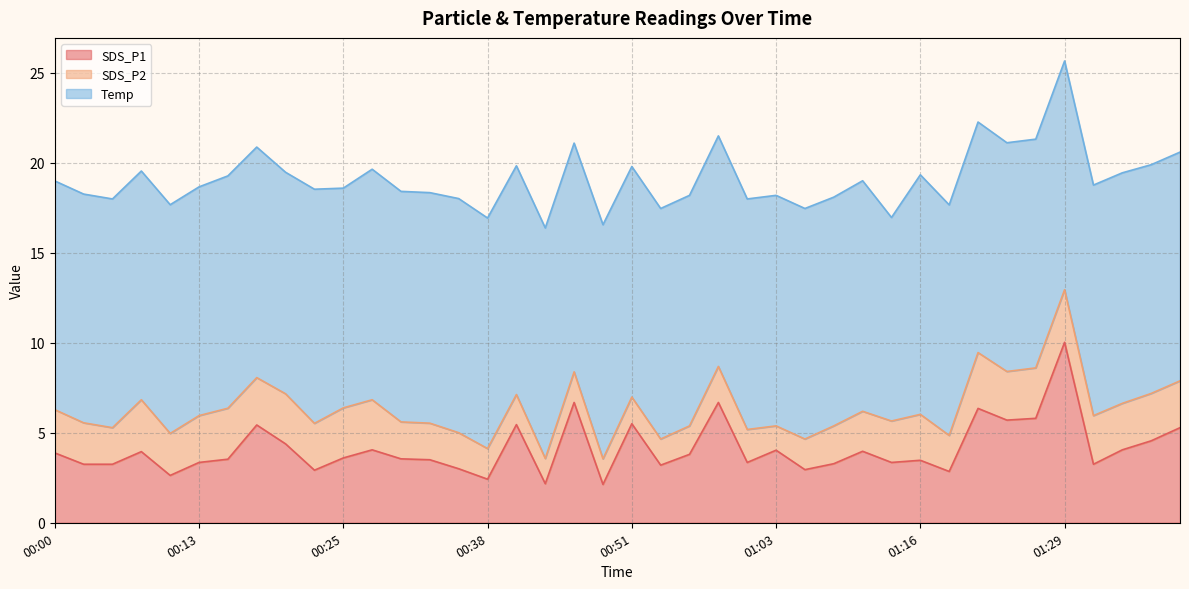

Reading right to left, what are all the values shown in this chart?

SDS_P1: 5.3	4.5	4.0	3.2	10.0	5.8	5.7	6.3	2.9	3.5	3.4	4.0	3.3	3.0	4.0	3.4	6.7	3.8	3.2	5.5	2.1	6.7	2.2	5.5	2.4	3.0	3.5	3.5	4.0	3.6	2.9	4.4	5.4	3.5	3.4	2.6	4.0	3.2	3.2	3.9
SDS_P2: 2.6	2.6	2.6	2.7	2.9	2.8	2.7	3.1	2.0	2.5	2.3	2.2	2.1	1.7	1.4	1.8	2.0	1.6	1.4	1.5	1.4	1.7	1.4	1.7	1.7	2.0	2.0	2.0	2.8	2.8	2.6	2.8	2.6	2.8	2.6	2.3	2.9	2.0	2.3	2.4
Temp: 12.7	12.7	12.8	12.8	12.7	12.7	12.7	12.8	12.8	13.3	11.3	12.8	12.7	12.8	12.8	12.8	12.8	12.8	12.8	12.8	13.0	12.7	12.8	12.7	12.8	13.0	12.8	12.8	12.8	12.2	13.0	12.3	12.8	12.9	12.7	12.7	12.7	12.7	12.7	12.7